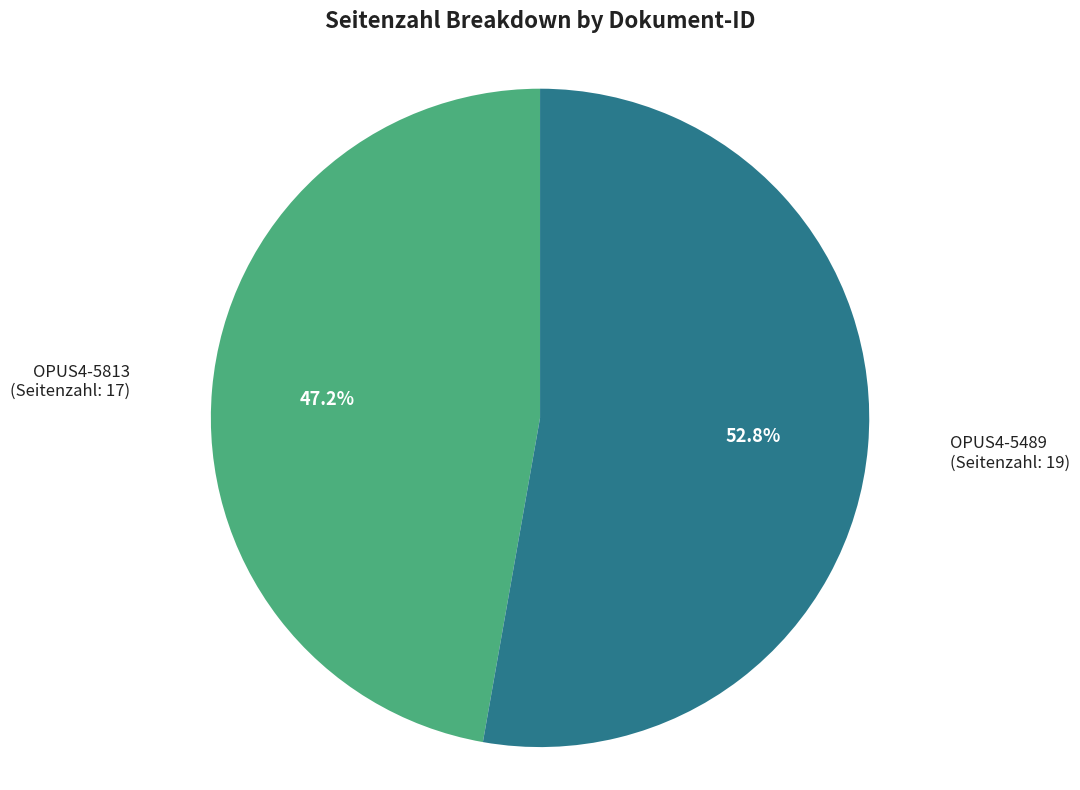

What percentage is NOT represented by OPUS4-5489?

47.2%